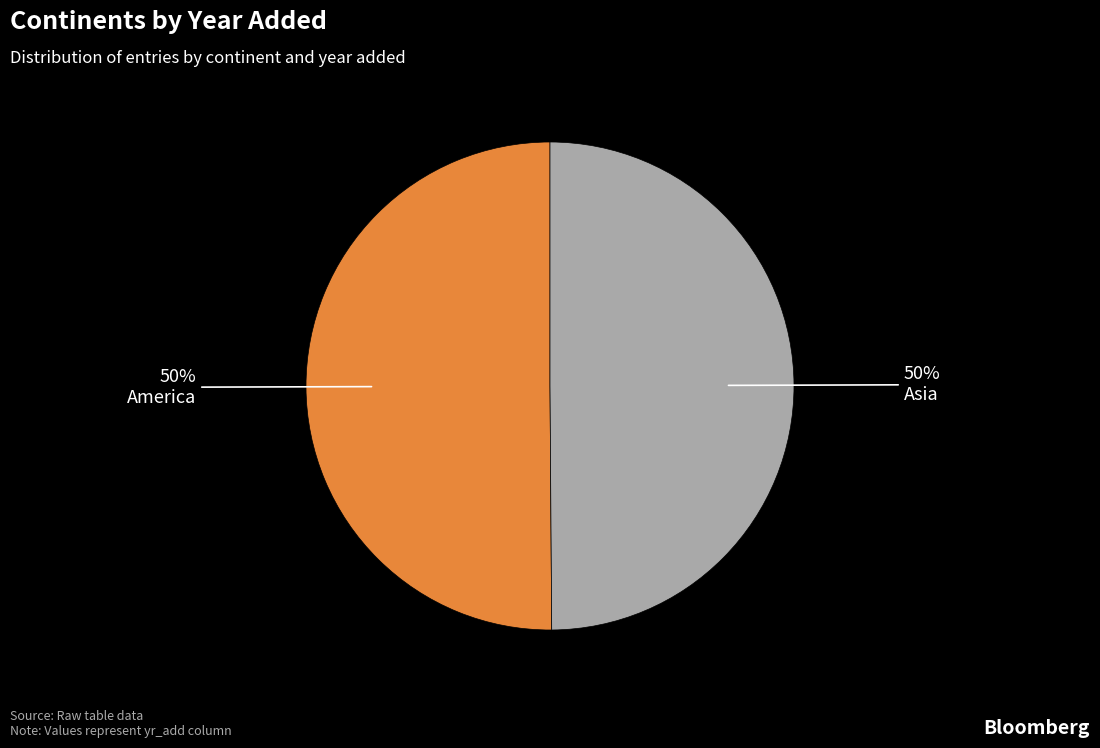

Count the number of slices in the pie.

2